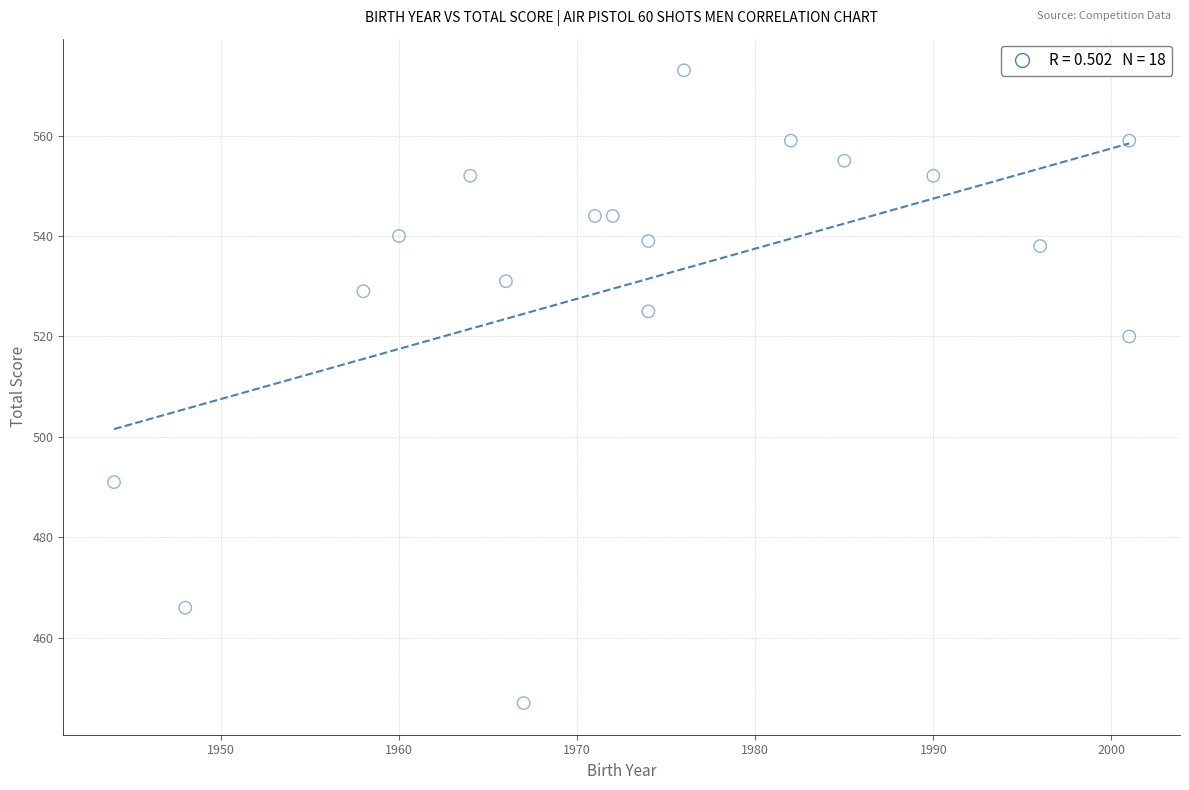

What Y value in the scatter plot is closest to 510?

520